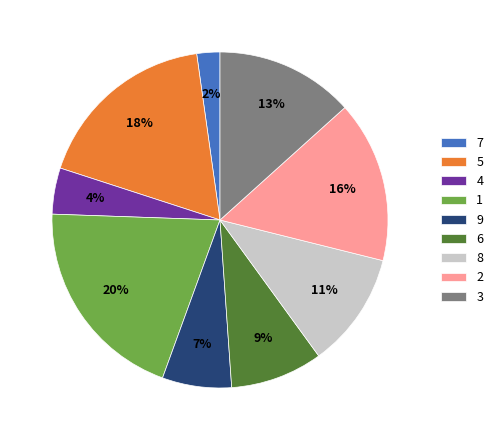

The 6 slice represents 9% of the pie. True or false?

True